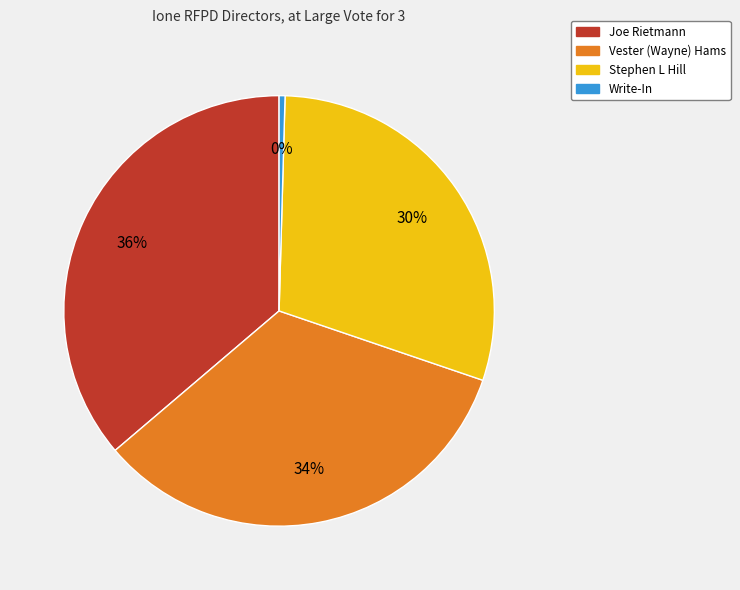

Does Vester (Wayne) Hams account for over 50% of the chart?

No